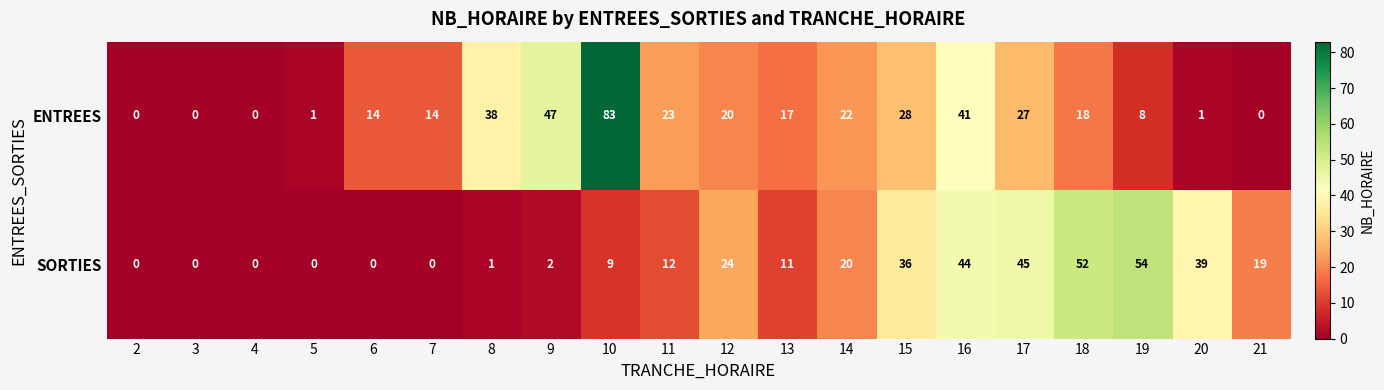

Which series has the widest spread of values?

ENTREES